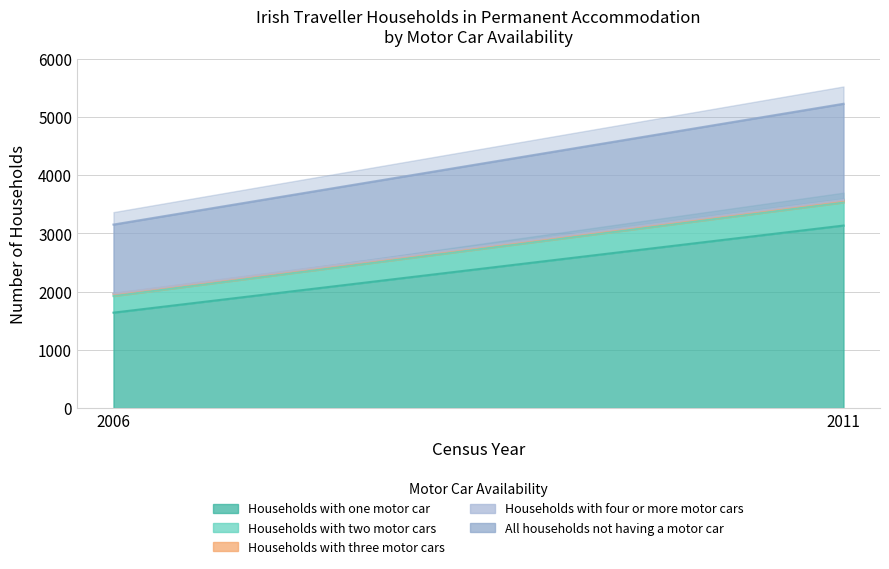

Reading left to right, extract all data points from this chart.

Households with one motor car: 2006=1638	2011=3133
Households with two motor cars: 2006=285	2011=397
Households with three motor cars: 2006=34	2011=32
Households with four or more motor cars: 2006=8	2011=11
All households not having a motor car: 2006=1185	2011=1650